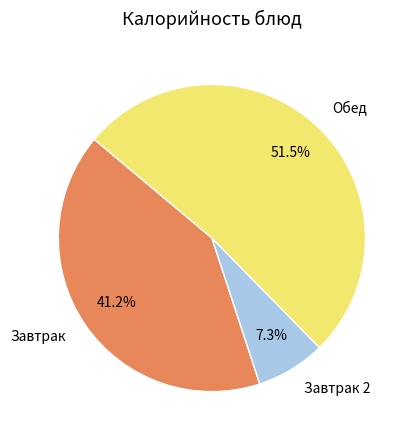

What is the total percentage of Завтрак 2 and Завтрак?

48.5%